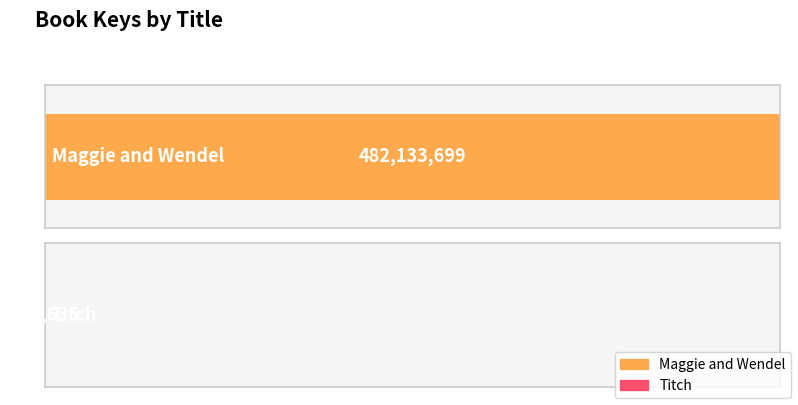

What is the smallest value displayed?

311635